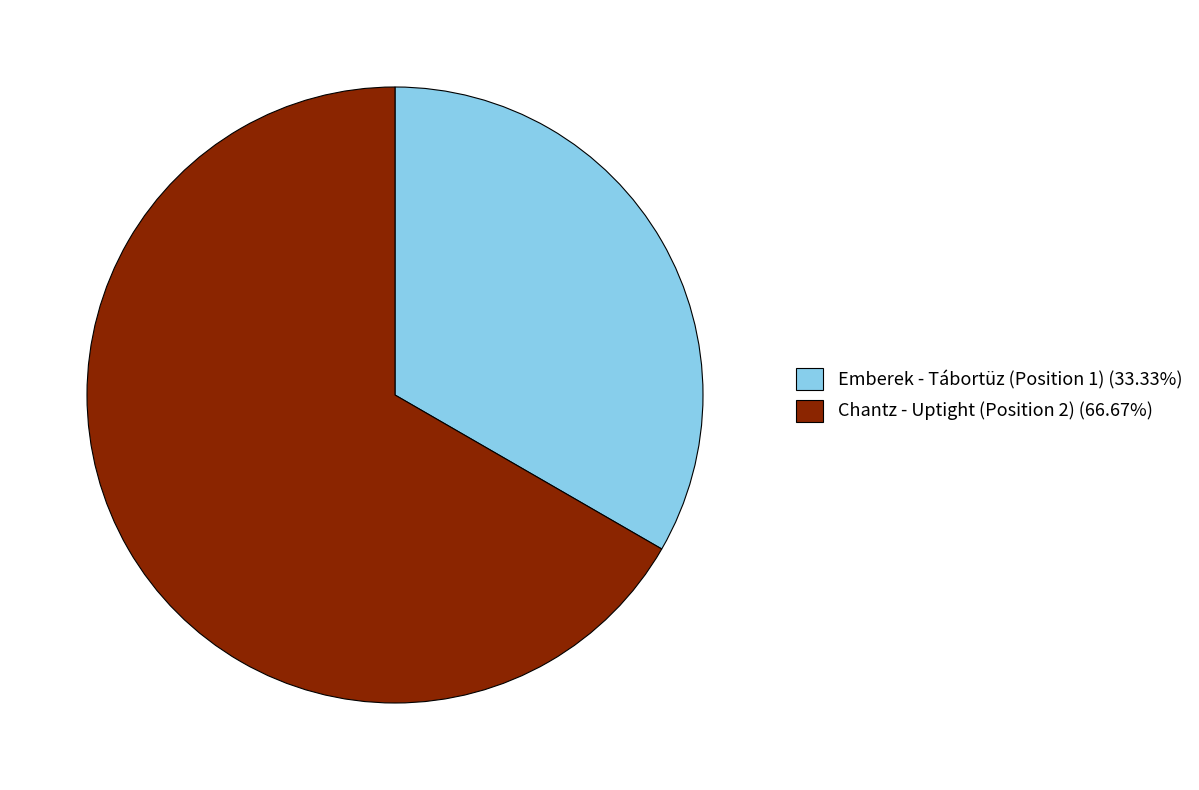

Combined, do Chantz - Uptight (Position 2) (66.67%) and Emberek - Tábortüz (Position 1) (33.33%) account for over 50%?

Yes